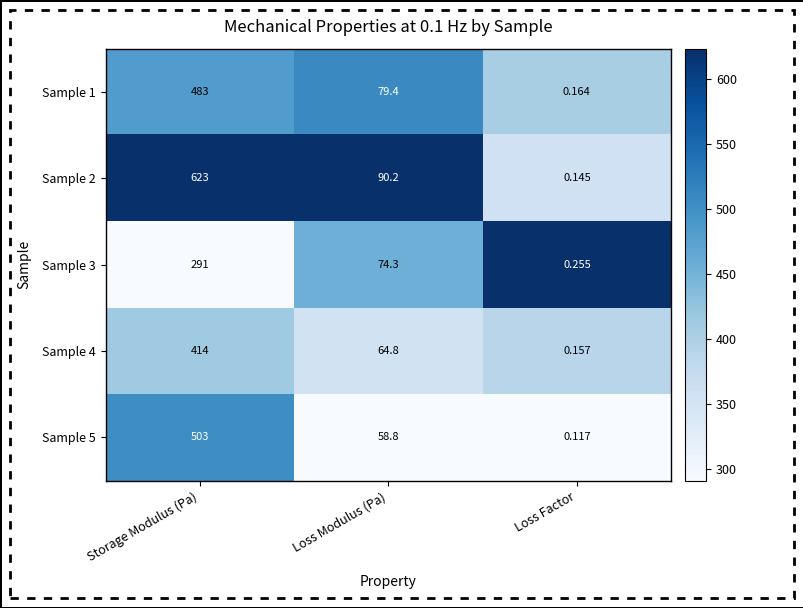

Which category has the lowest value in the Sample 4 series?

Loss Factor